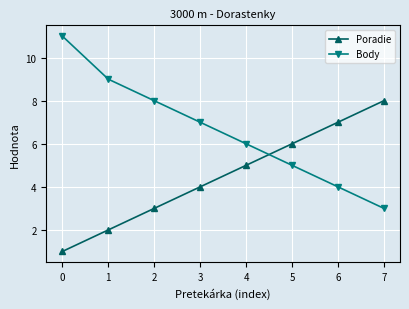

Read the Poradie value at 3.

4